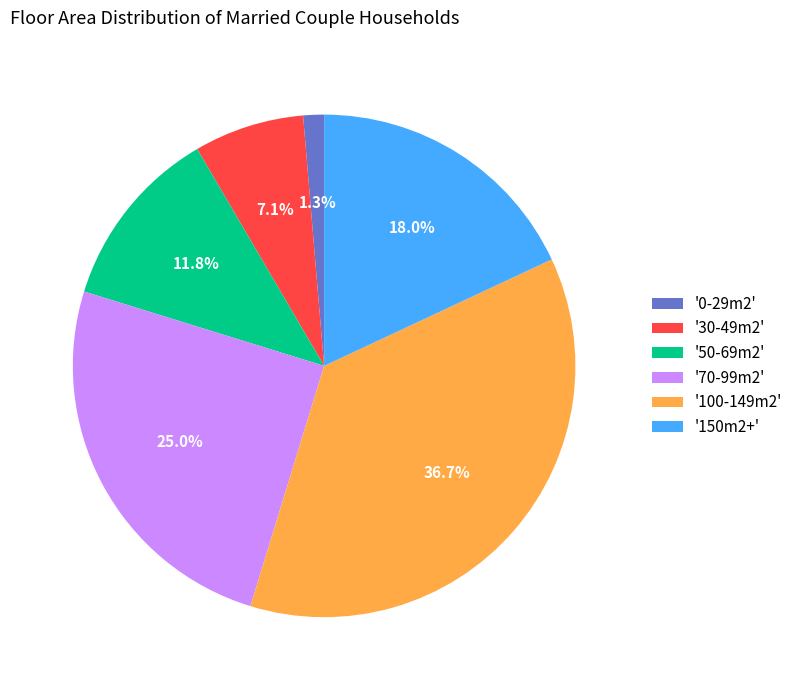

Combined, what portion of the pie is '30-49m2' and '0-29m2'?

8.4%